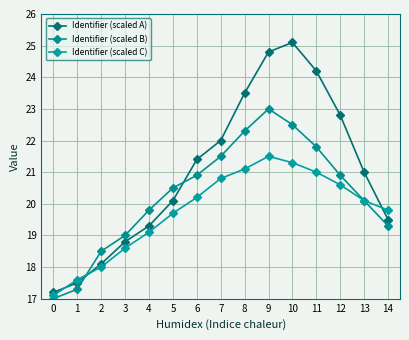

Count the number of categories in the chart.

15